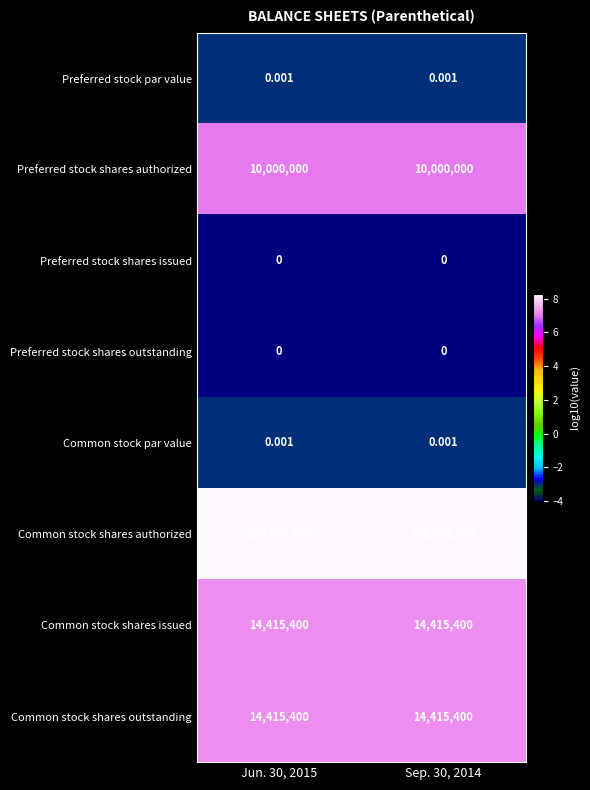

Which series has the largest total across all categories?

Common stock shares authorized